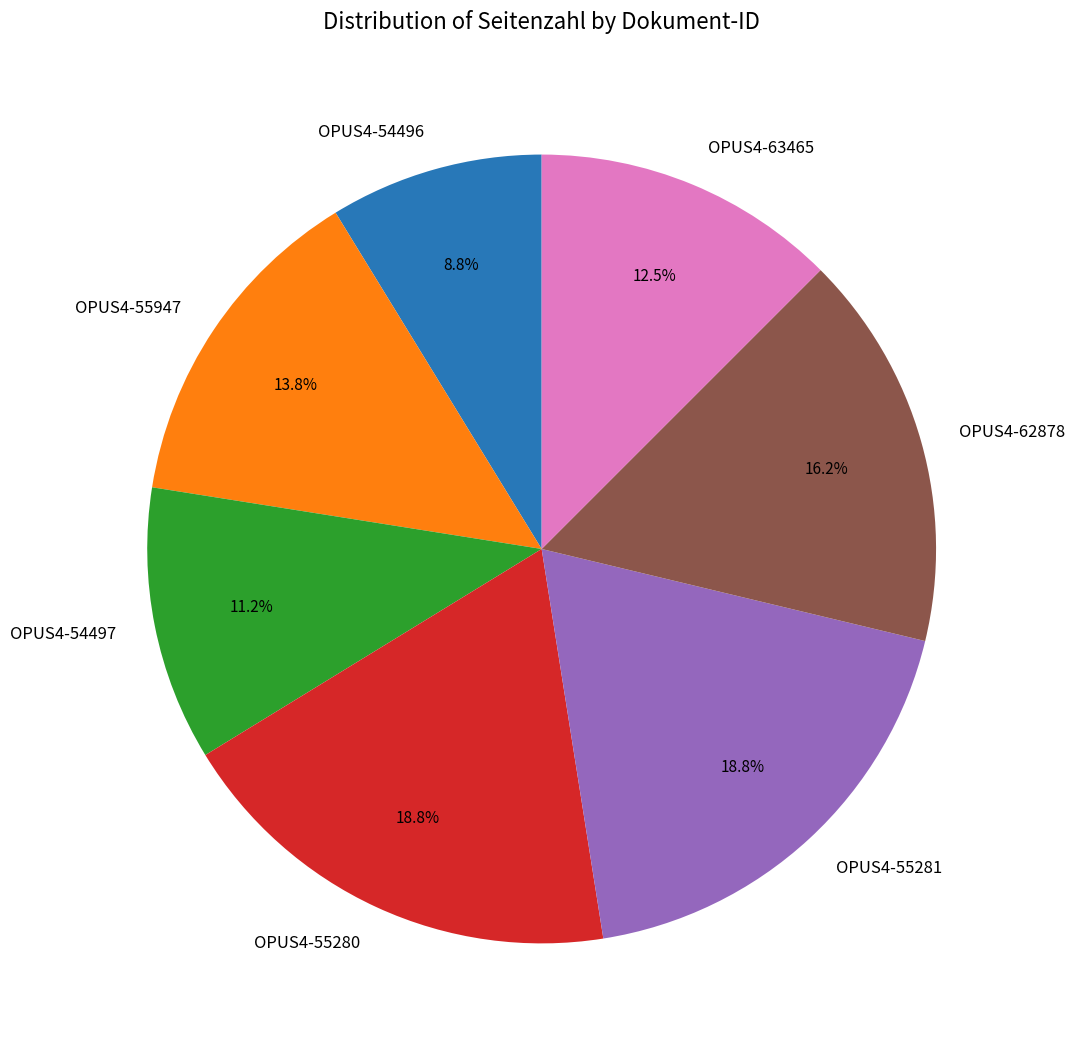

True or false: OPUS4-55280 accounts for 19% of the total.

True